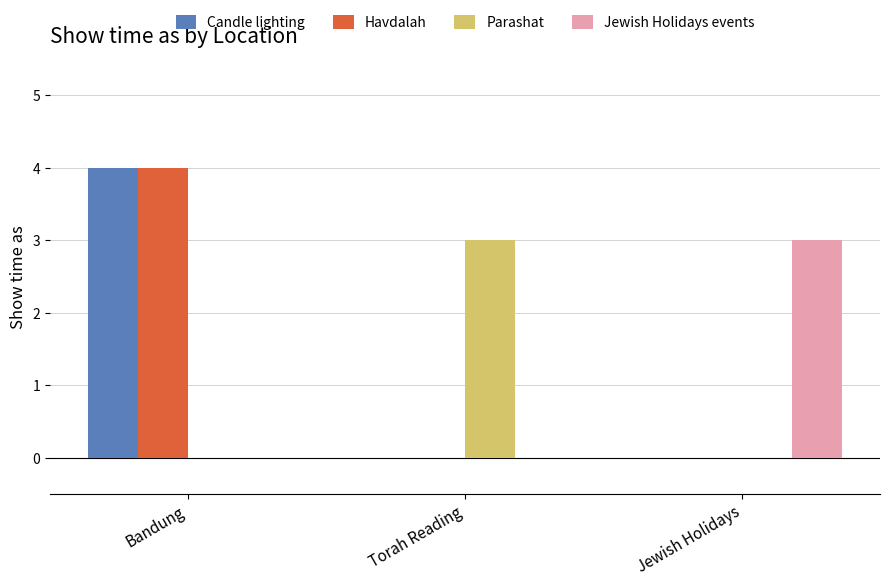

The Jewish Holidays events series shows -1 at Bandung. True or false?

False